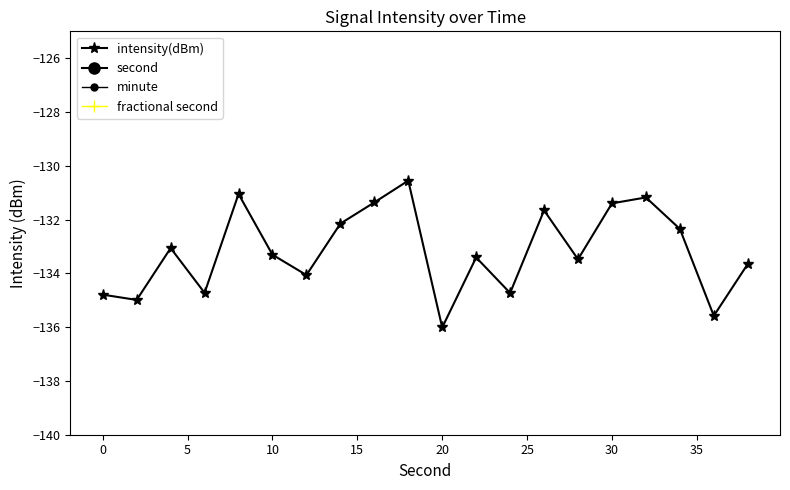

Which category has the lowest value in the intensity(dBm) series?

20